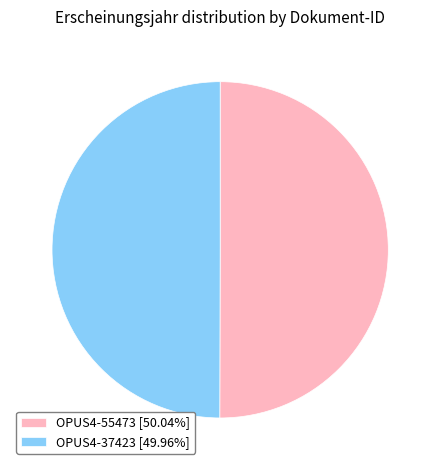

Approximately how many times larger is the value at OPUS4-37423 [49.96%] compared to OPUS4-55473 [50.04%]?

1.0